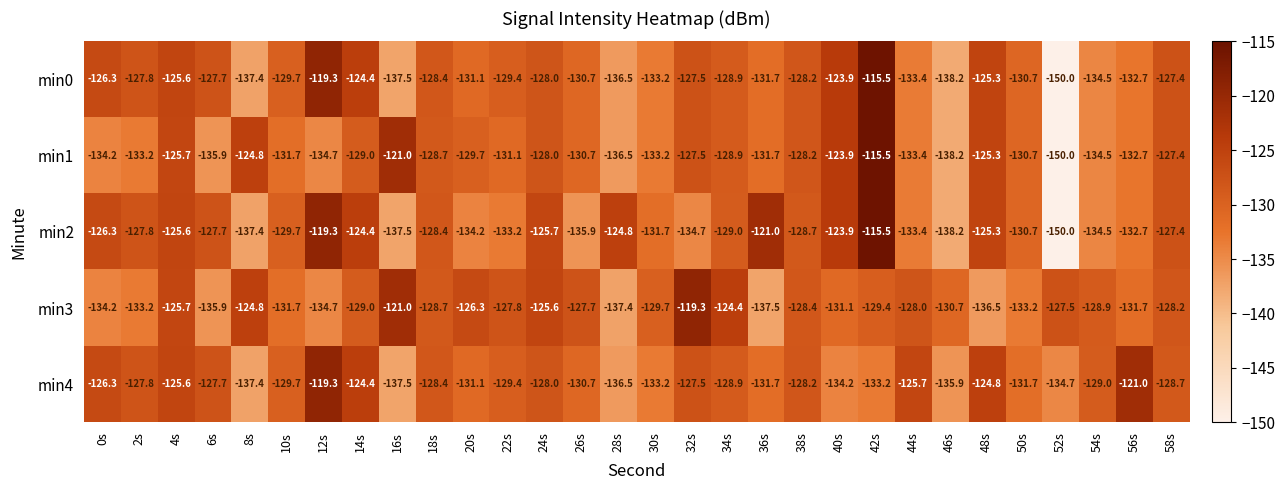

The value of min2 at 46s is -39.2. True or false?

False